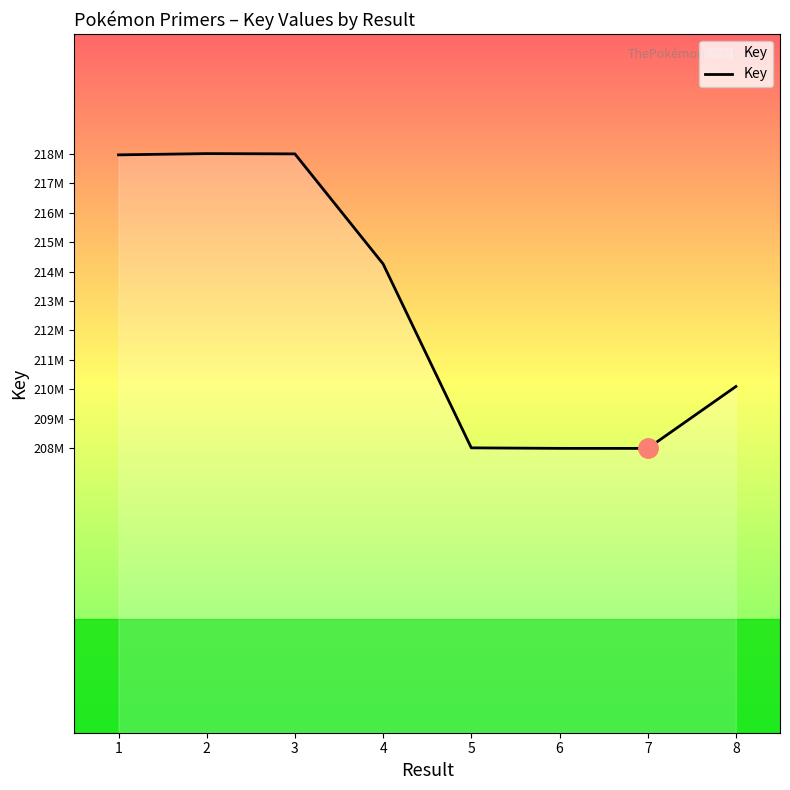

Does the chart have visible grid lines?

No